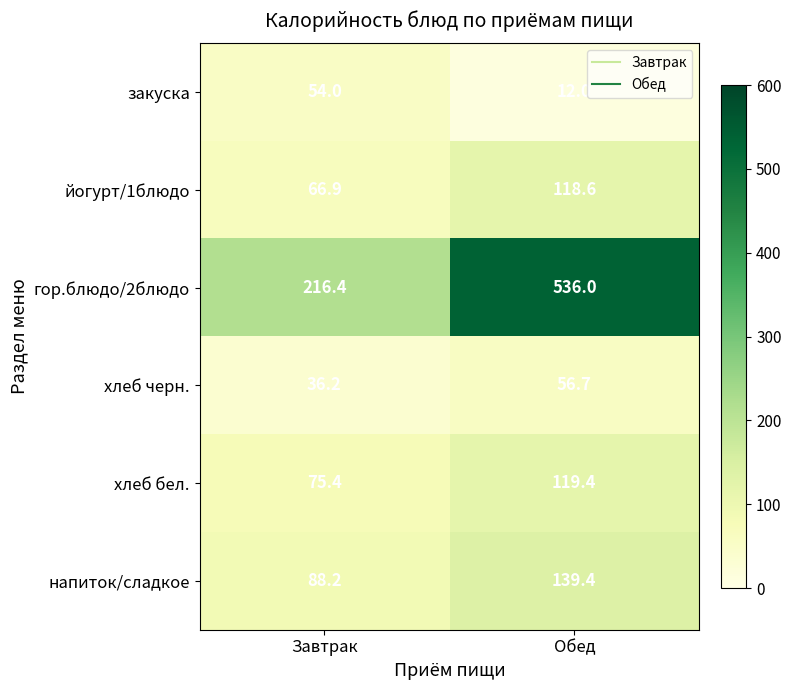

What is the sum of the закуска values at Обед and Завтрак?

66.0